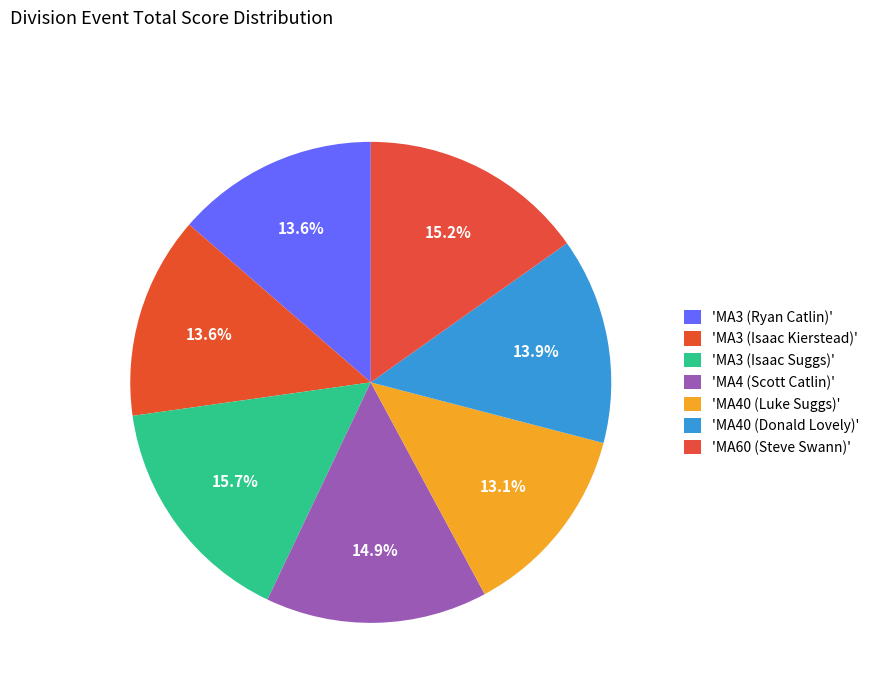

How many segments does this pie chart have?

7